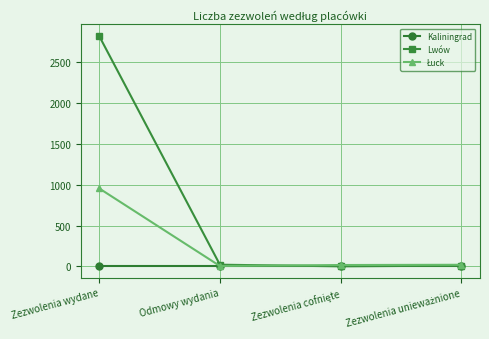

Which series has the largest total across all categories?

Lwów